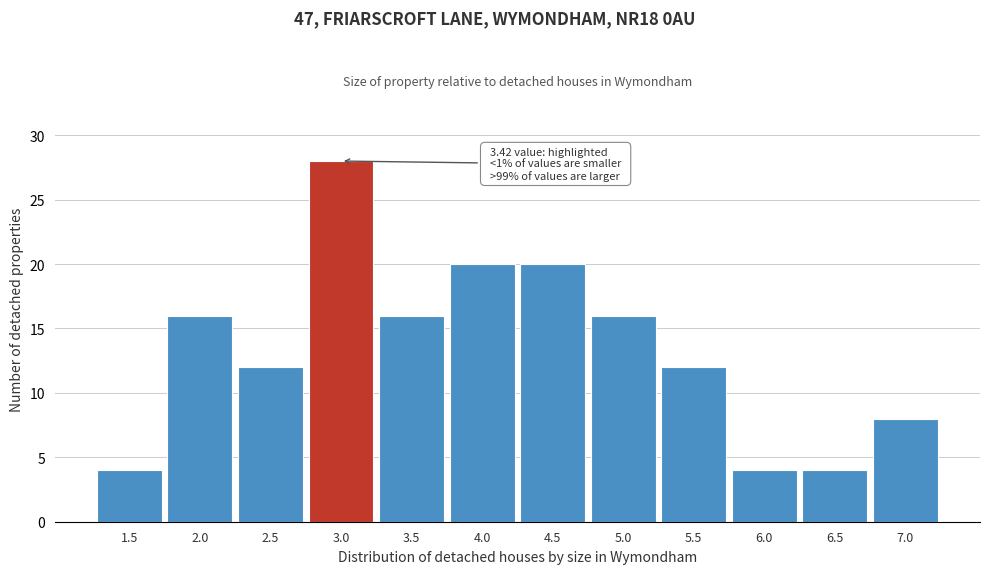

Reading left to right, extract all data points from this chart.

1.5=4	2.0=16	2.5=12	3.0=28	3.5=16	4.0=20	4.5=20	5.0=16	5.5=12	6.0=4	6.5=4	7.0=8